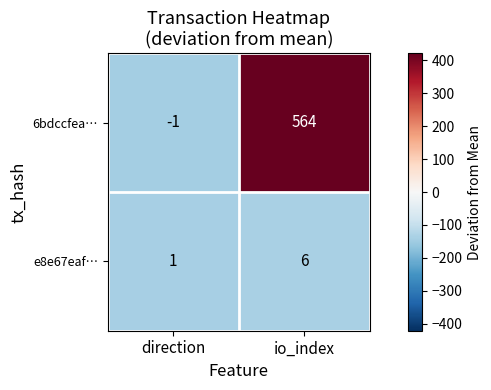

What is the greatest value displayed?

564